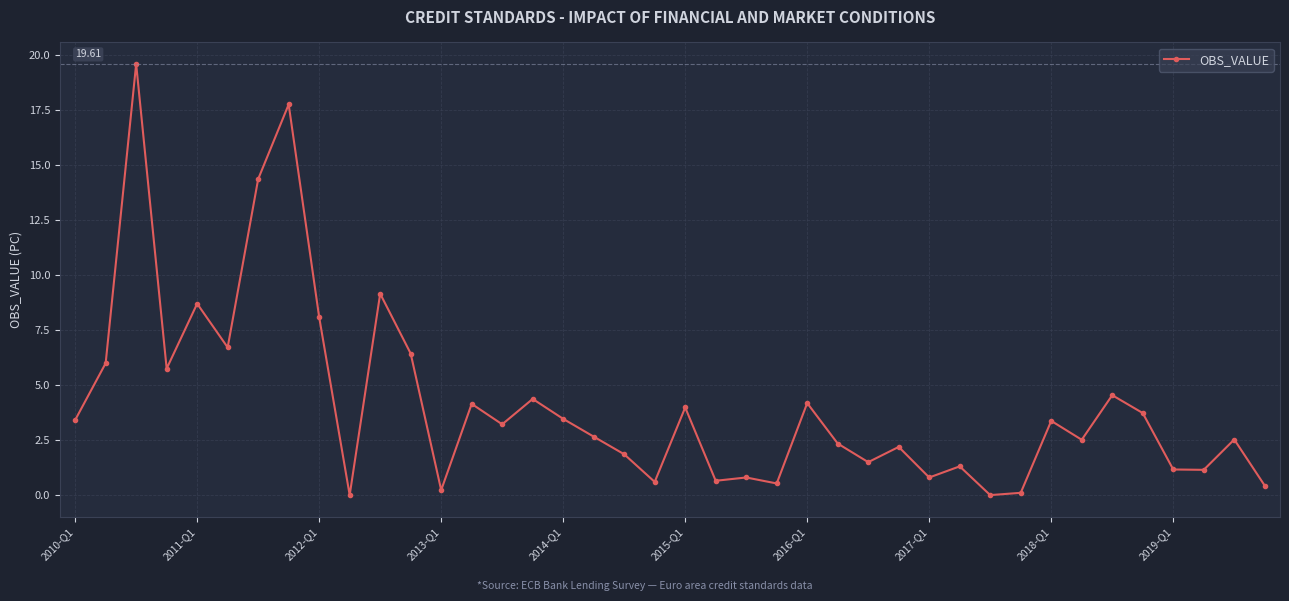

What is the difference between the maximum and minimum values?

19.6